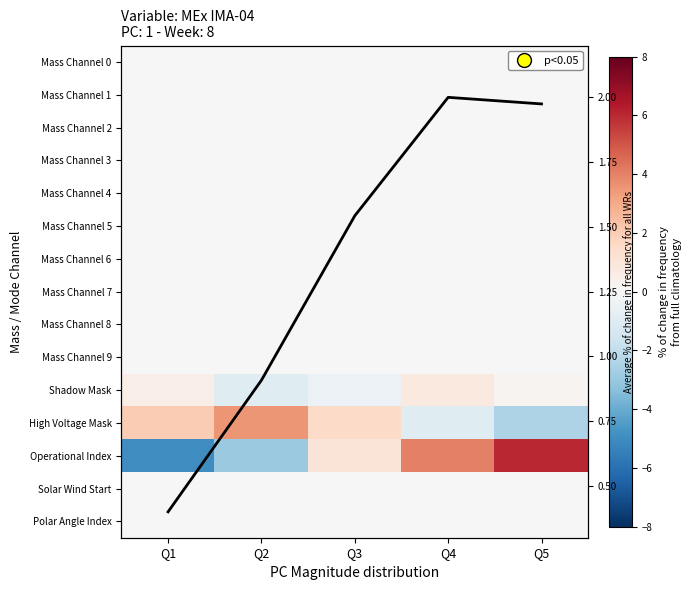

What is the maximum value shown in the chart?

6.0